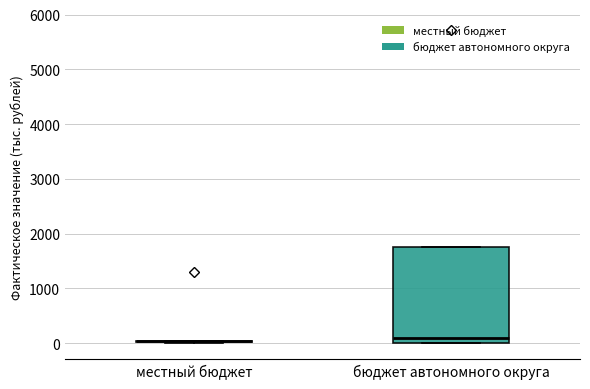

Reading left to right, read every box against the y-axis: the position of its median line, the range the box covers, and the ends of its whiskers. The values are not printed on the chart, so give them approximately, as read against the axis.

местный бюджет: box collapsed to a line at 0, whiskers 0 to 0
бюджет автономного округа: median 100, box 0 to 1800, whiskers 0 to 1800